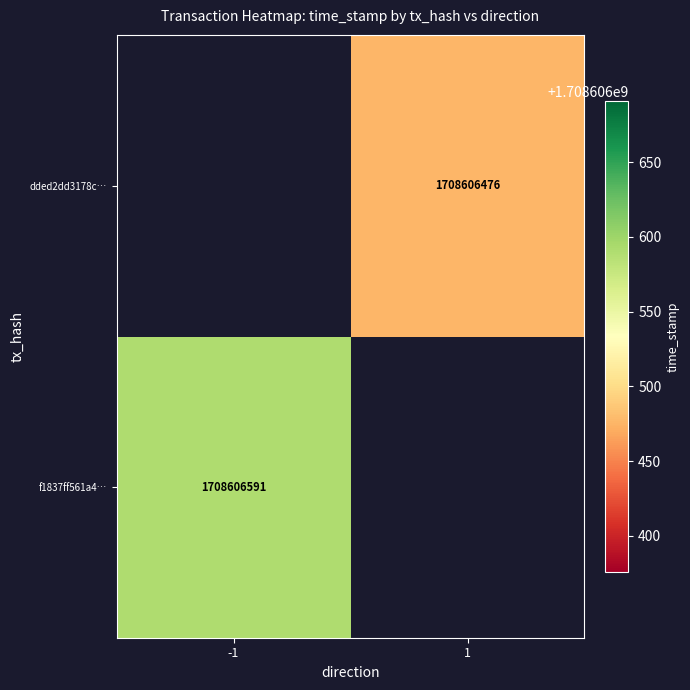

The value of f1837ff561a42c32dd2bd4e84b9696a2625daad at 1 is 1091645109. True or false?

False